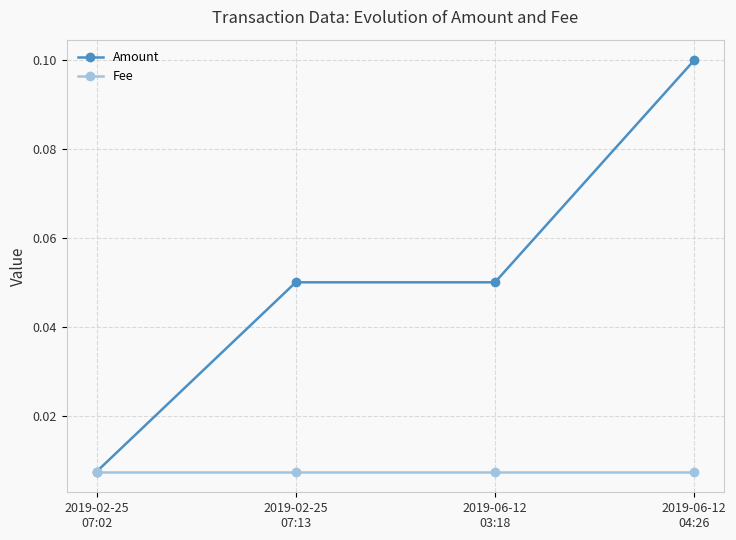

What is the label of the 3rd point from the right?

2019-02-25
07:13